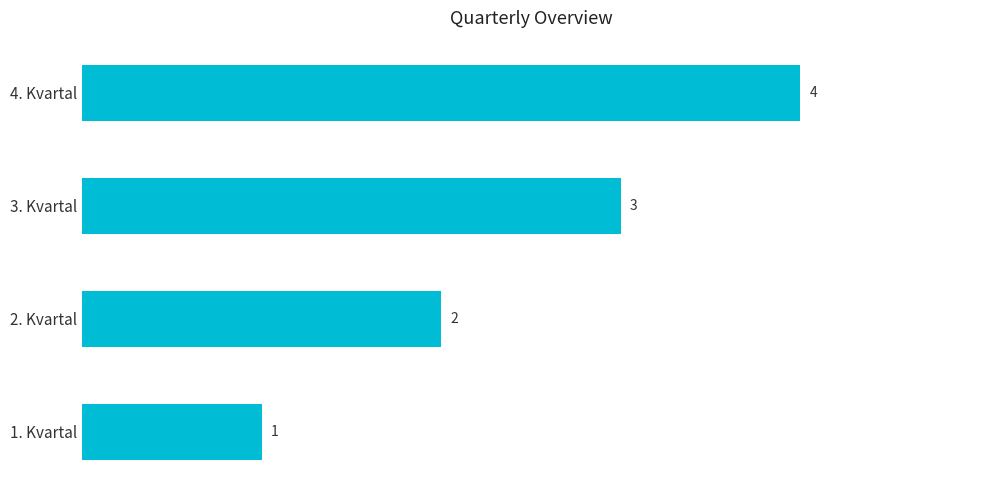

What is the difference between the maximum and minimum values?

3